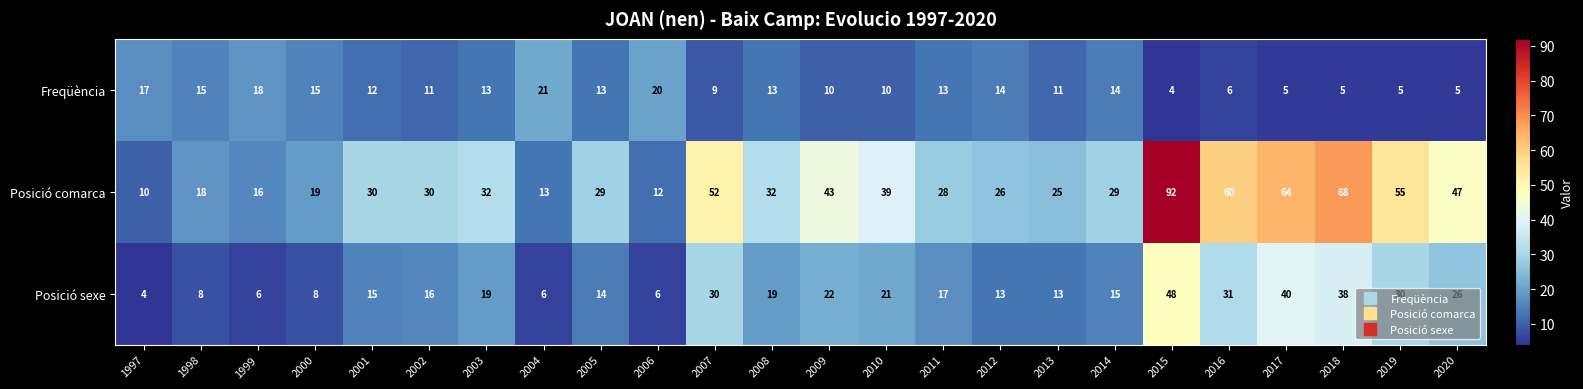

Which category has the highest value across all series?

2015